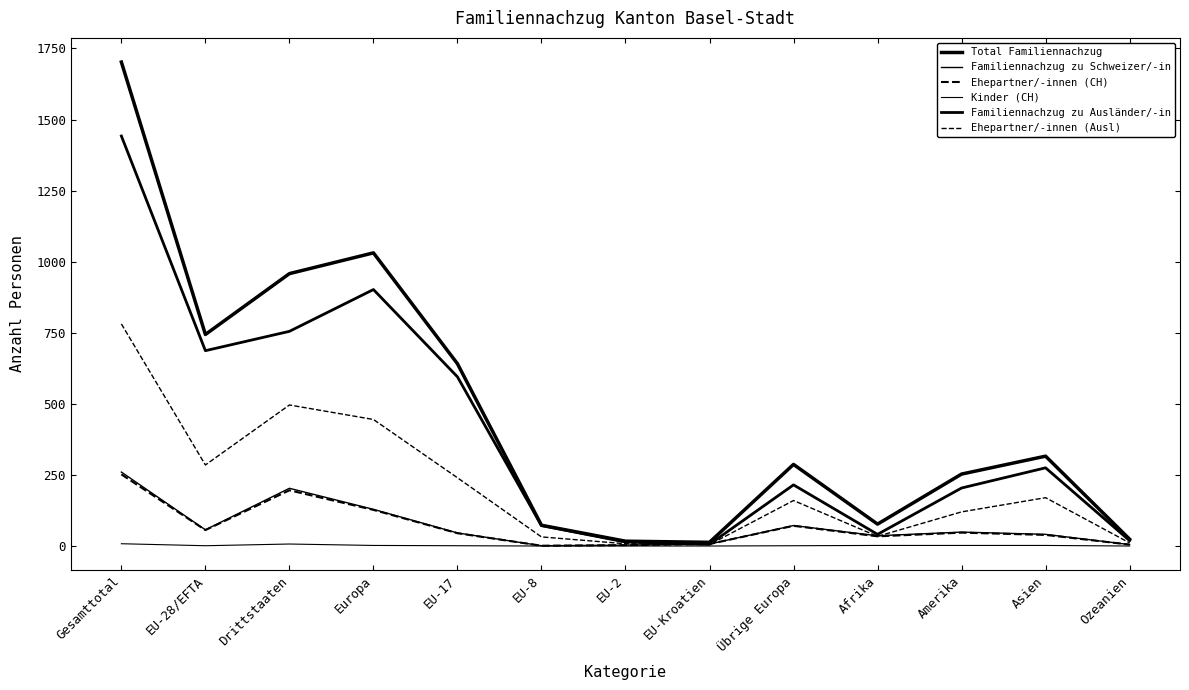

Is this an area chart (filled region under the line)?

No